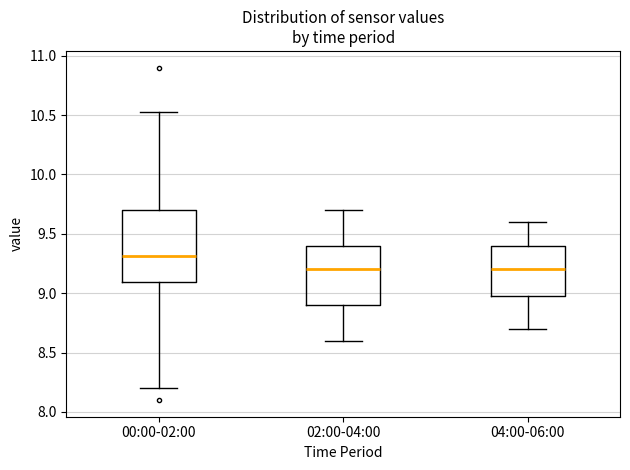

Reading left to right, read every box against the y-axis: the position of its median line, the range the box covers, and the ends of its whiskers. The values are not printed on the chart, so give them approximately, as read against the axis.

00:00-02:00: median 9.30, box 9.10 to 9.70, whiskers 8.20 to 10.55
02:00-04:00: median 9.20, box 8.90 to 9.40, whiskers 8.60 to 9.70
04:00-06:00: median 9.20, box 9.00 to 9.40, whiskers 8.70 to 9.60